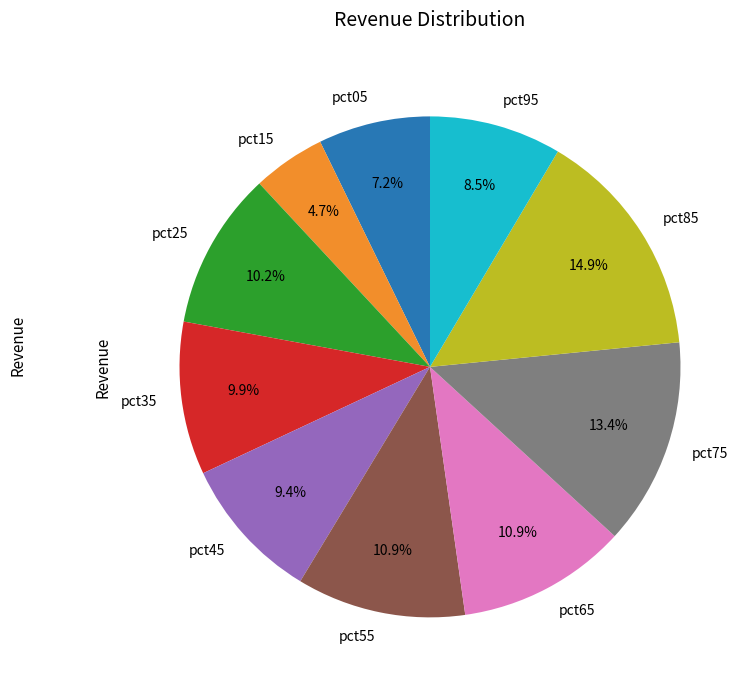

What is the total percentage of pct95 and pct25?

18.7%